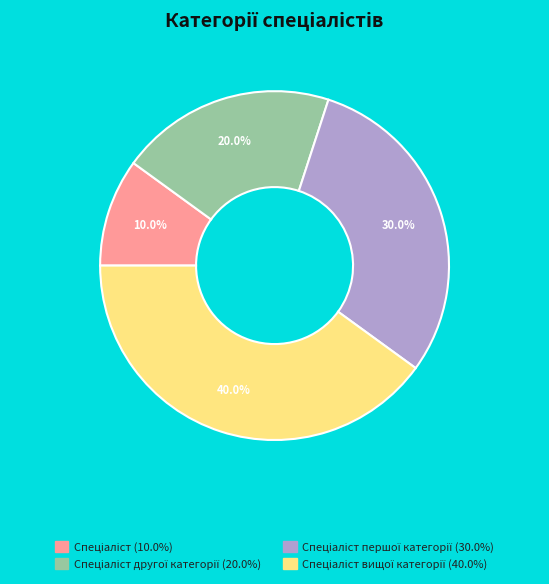

Does any single category account for the majority?

No